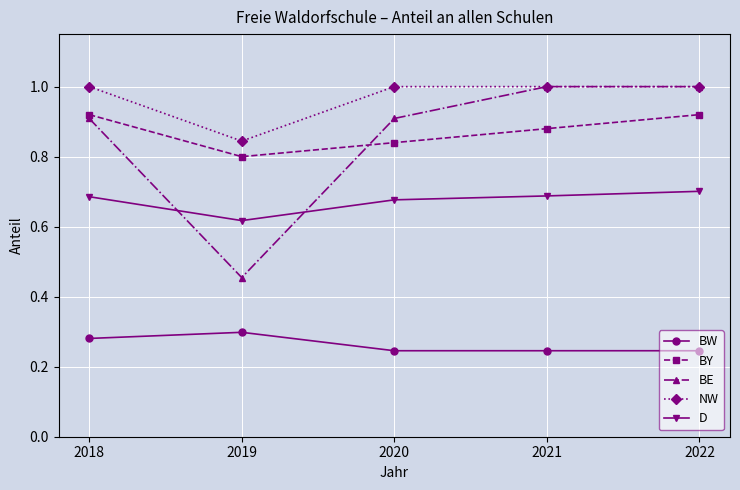

Is it true that D equals 1.0 at 2021?

False